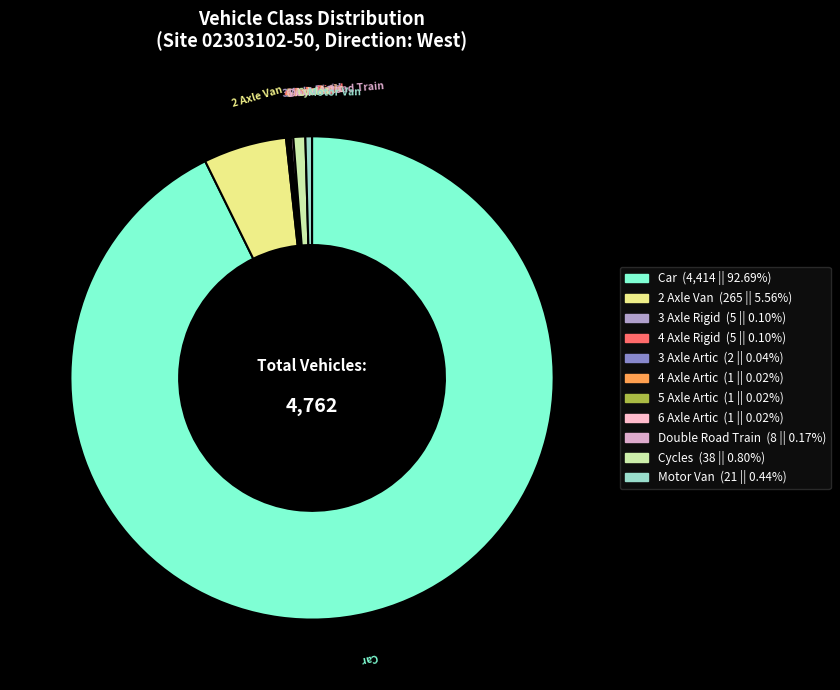

Is there any slice that represents more than half of the pie?

Yes